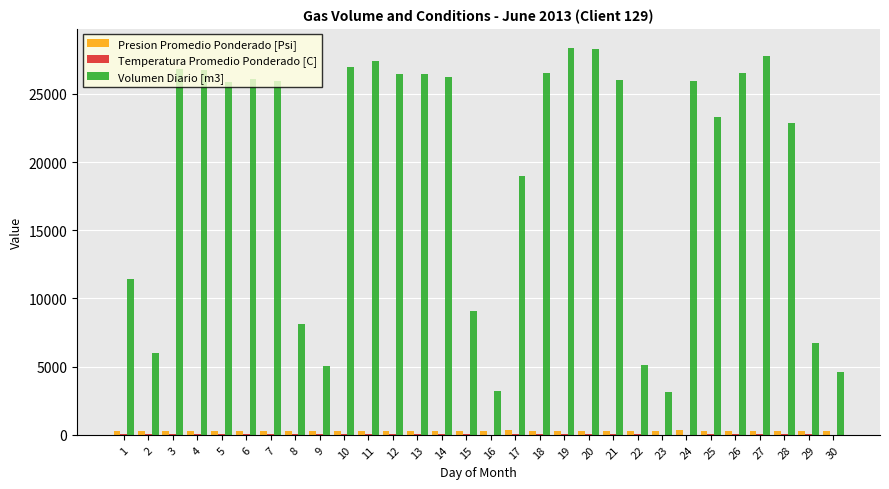

What is the spread (max minus min) of values at 6?

26055.6